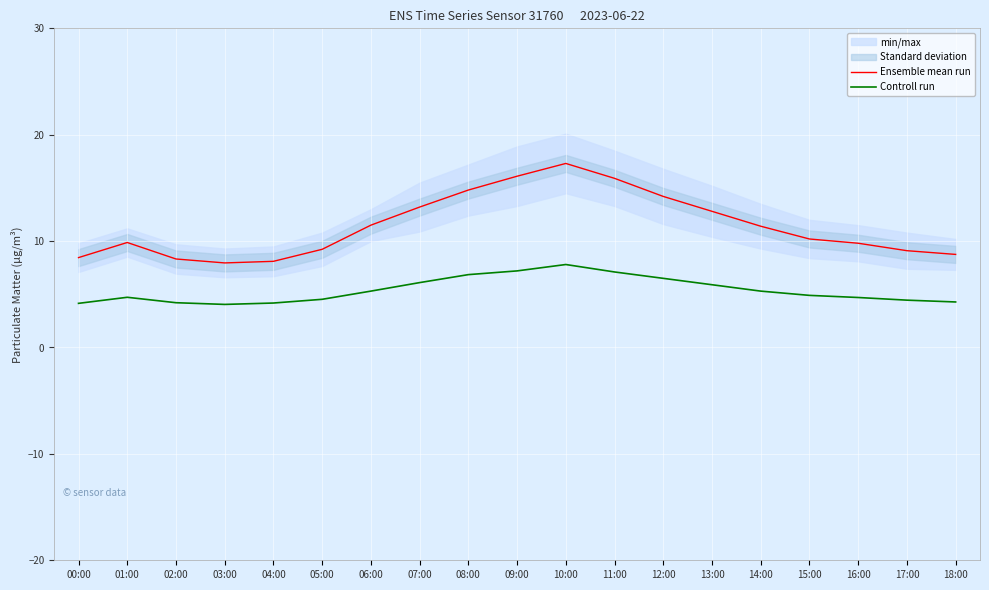

True or false: Ensemble mean run and Controll run cross at least once.

False